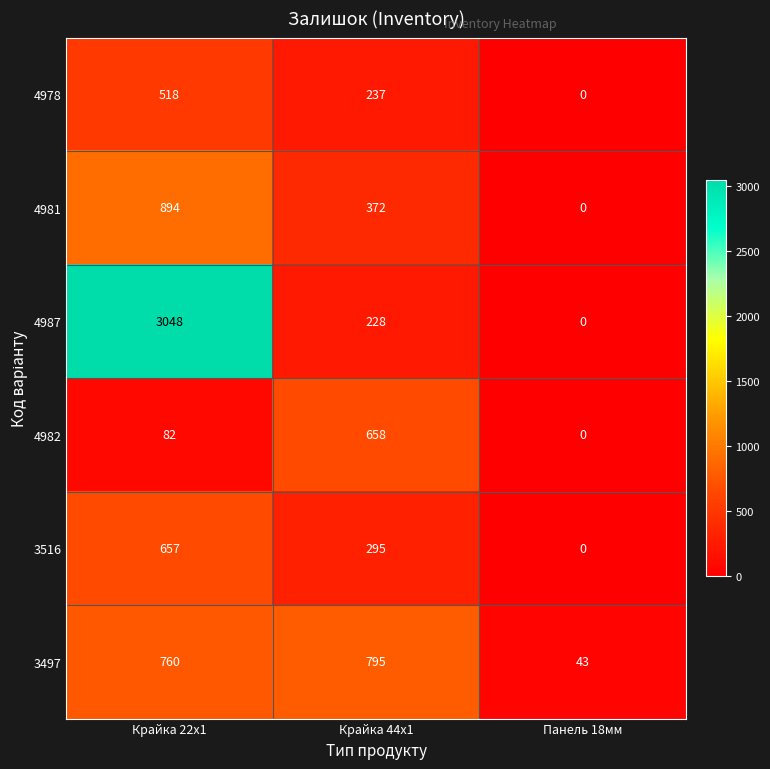

What is the sum of the 4978 values at Крайка 44x1 and Крайка 22x1?

755